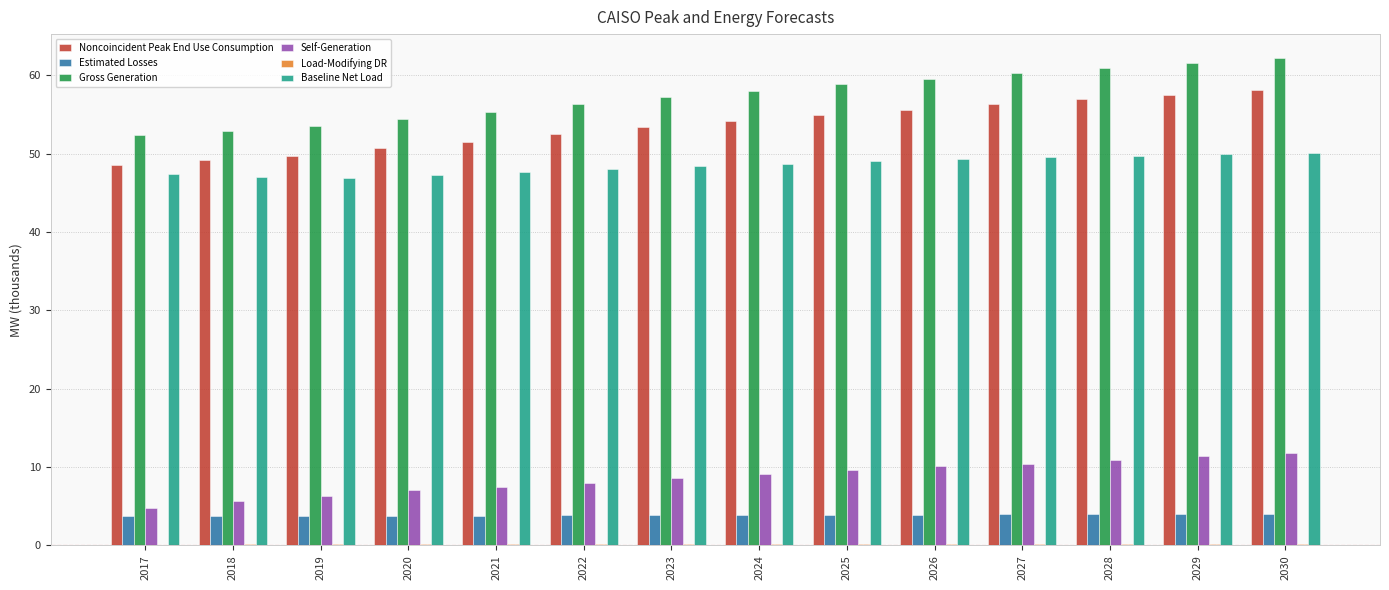

How many values in the Gross Generation series exceed 58?

7